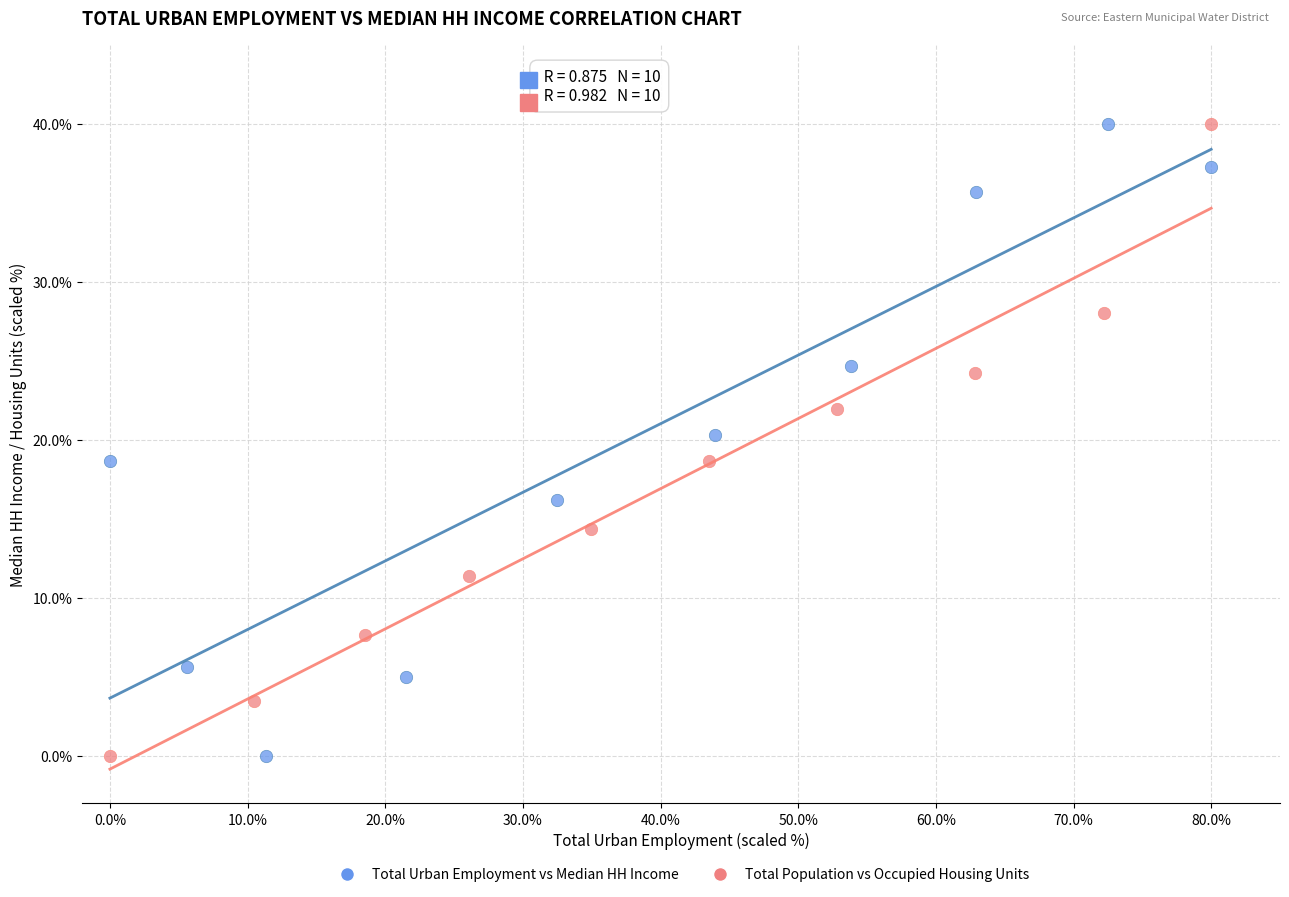

What are all the series names shown in the legend?

Total Urban Employment vs Median HH Income, Total Population vs Occupied Housing Units